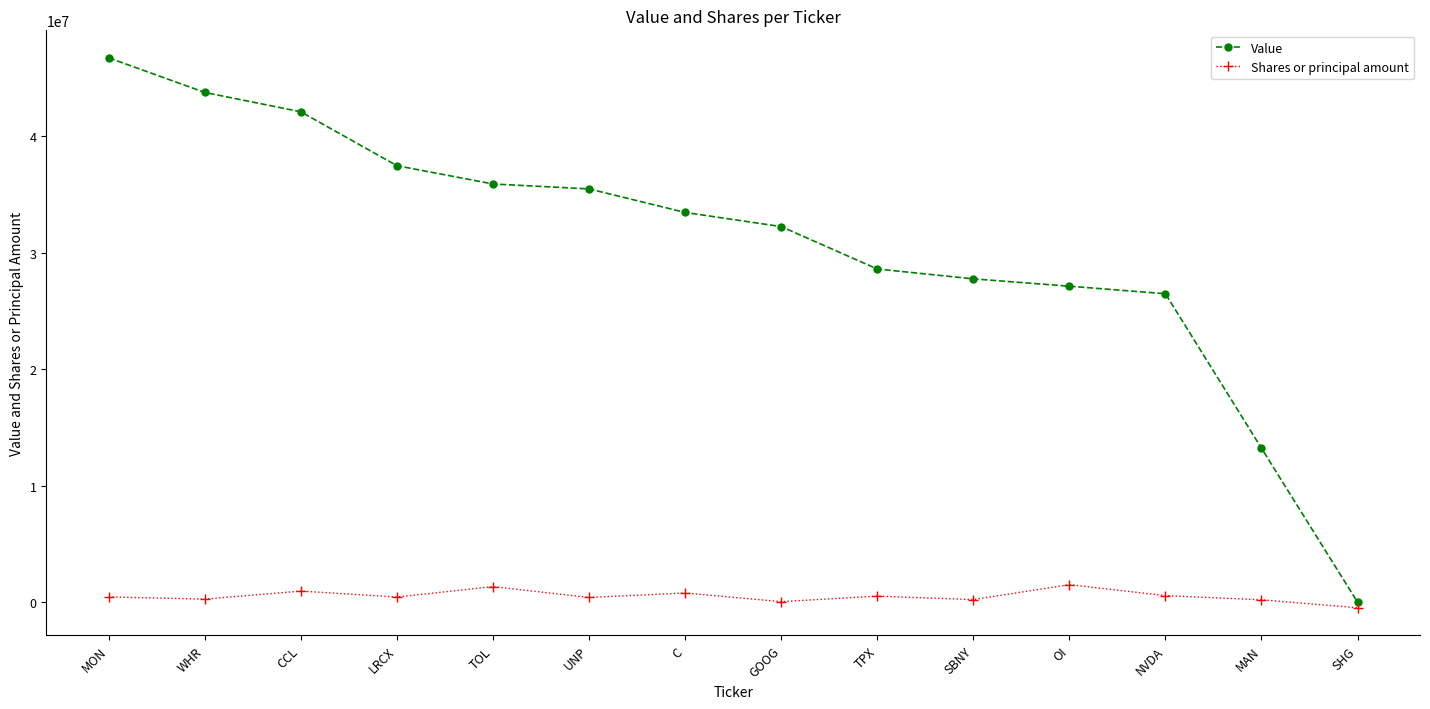

What is the difference between the highest and lowest values at NVDA?

25919637